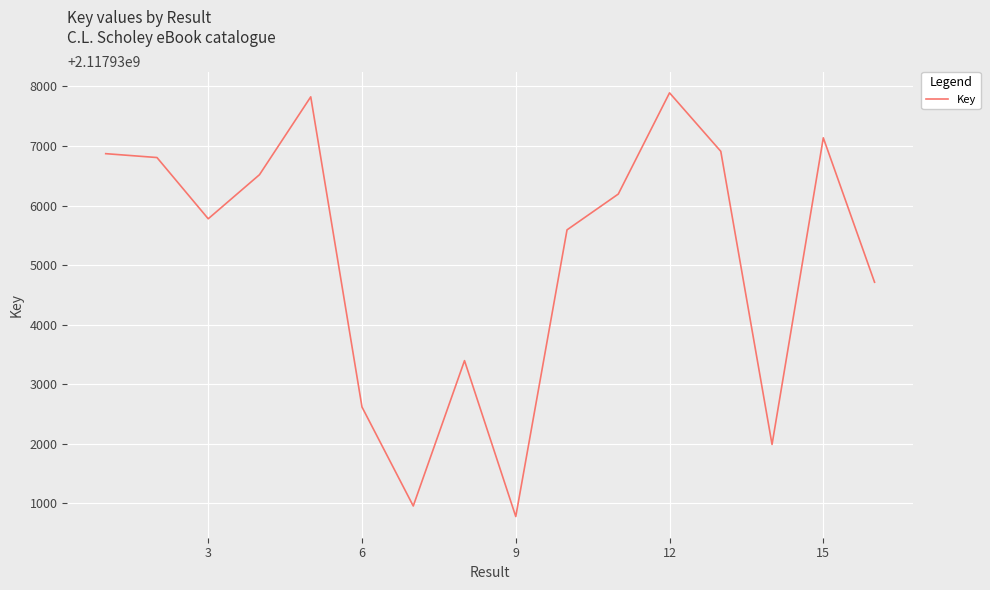

What is the greatest value displayed?

2117937893